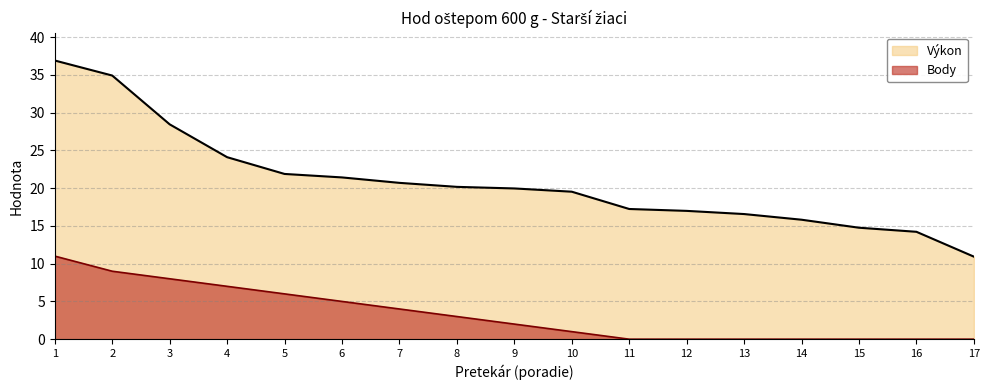

Does the chart display data point markers on the line(s)?

No